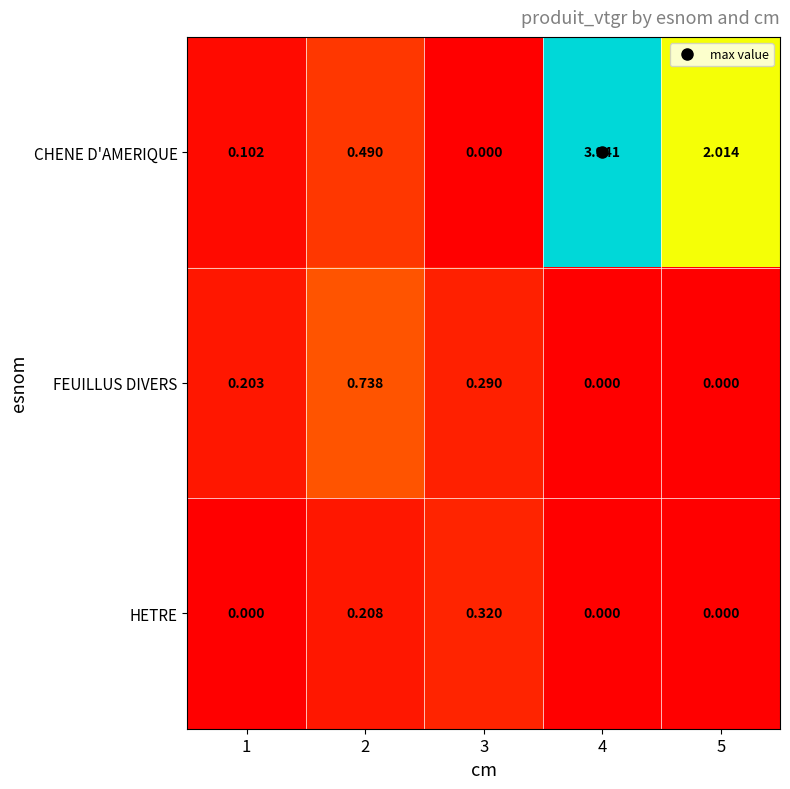

At 2, list the series in order from largest to smallest.

FEUILLUS DIVERS, CHENE D'AMERIQUE, HETRE